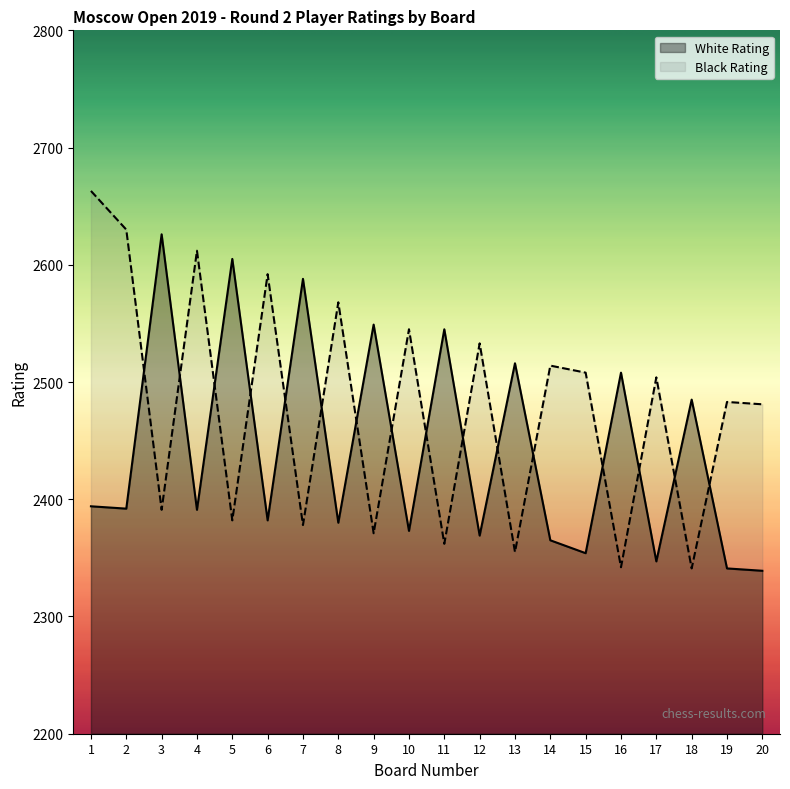

At how many categories does at least one series exceed 2656?

1